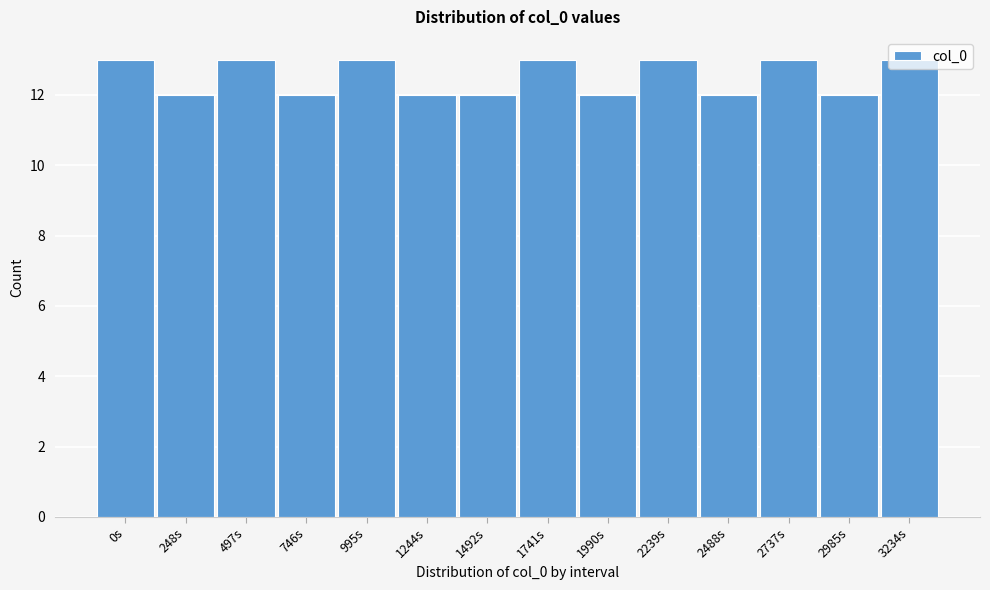

What is the label of the 11th bar from the right?

746s